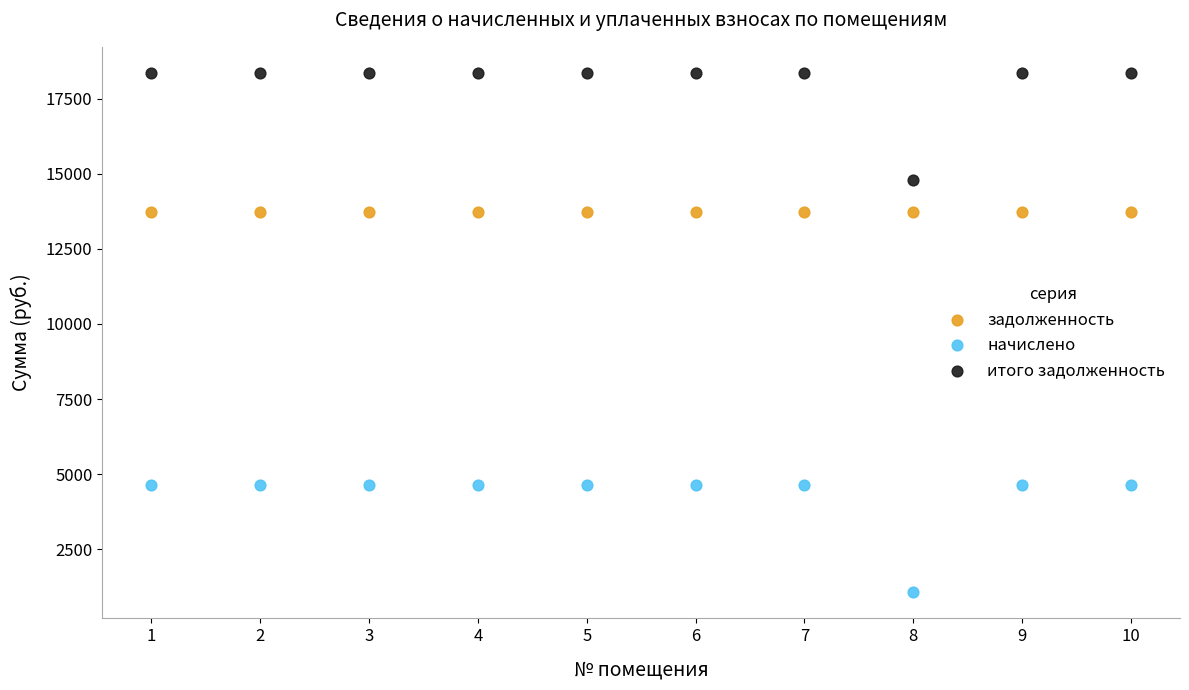

Which series contains the highest Y value?

итого задолженность